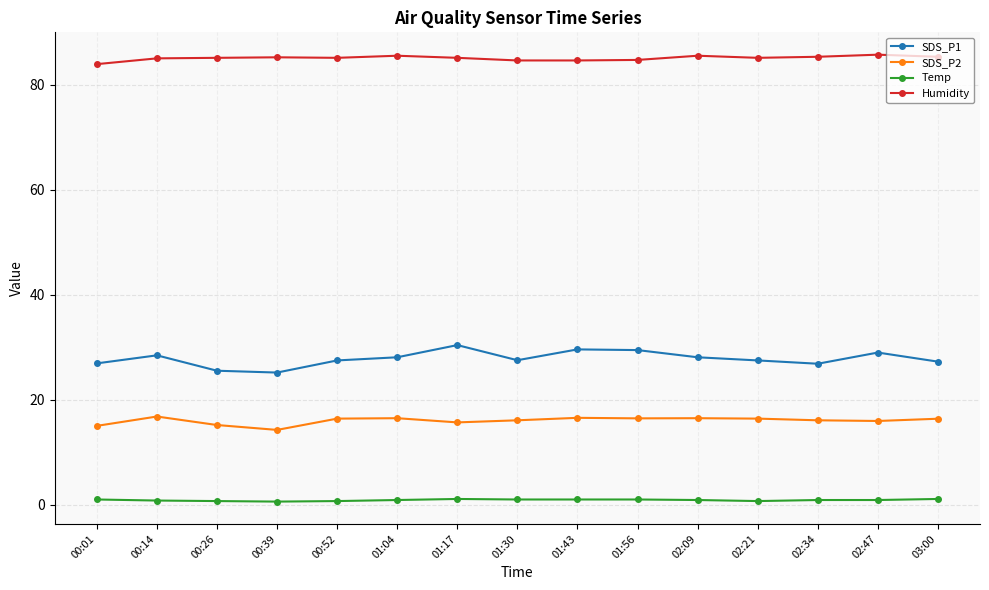

At how many categories does at least one series exceed 19?

15